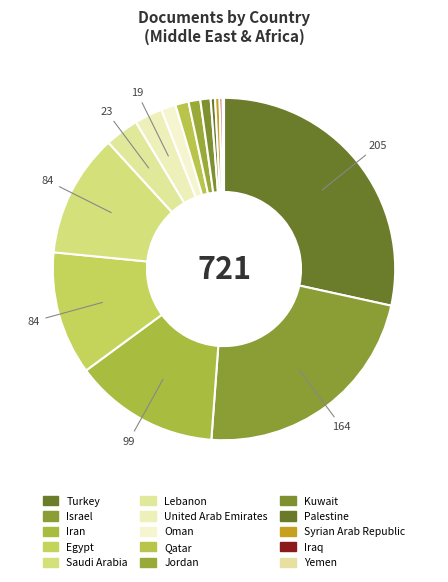

True or false: Saudi Arabia accounts for 12% of the total.

True